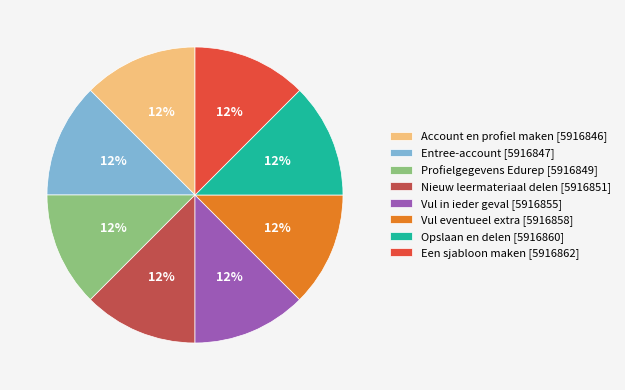

To the nearest percent, what is the average slice percentage?

12%